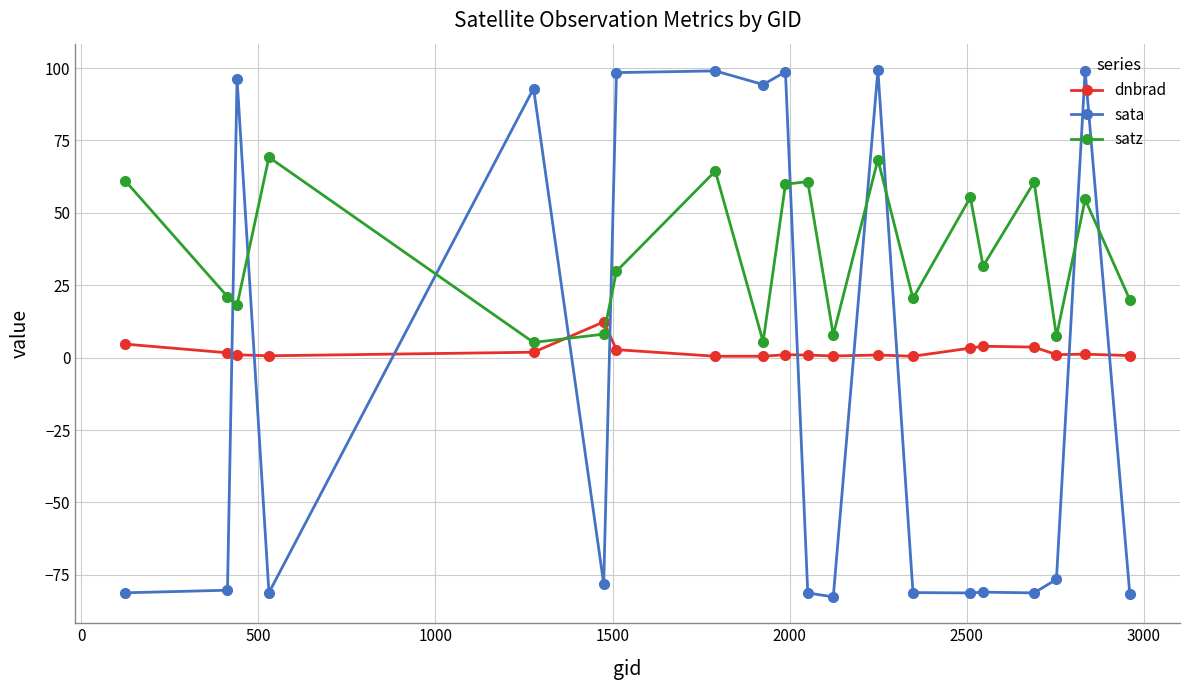

True or false: dnbrad has more than 2 interior local peaks.

True